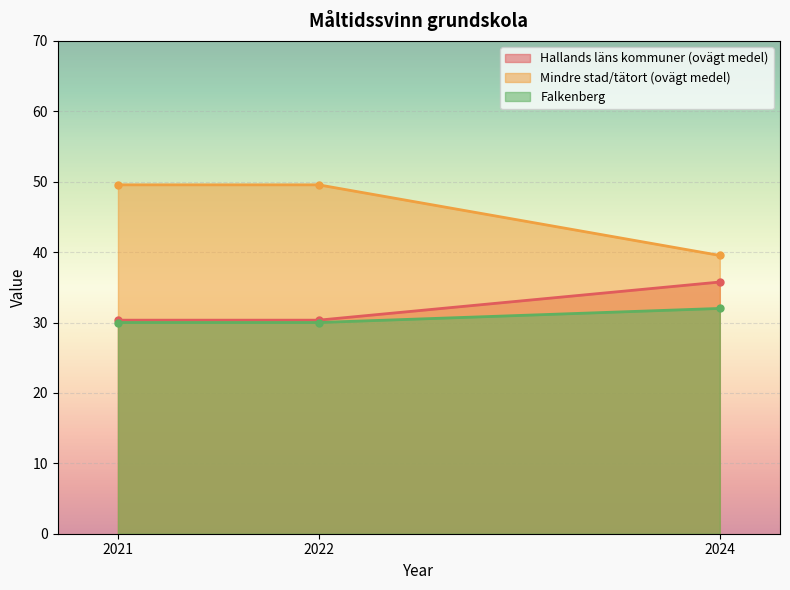

At which category is the sum across all series the highest?

2021